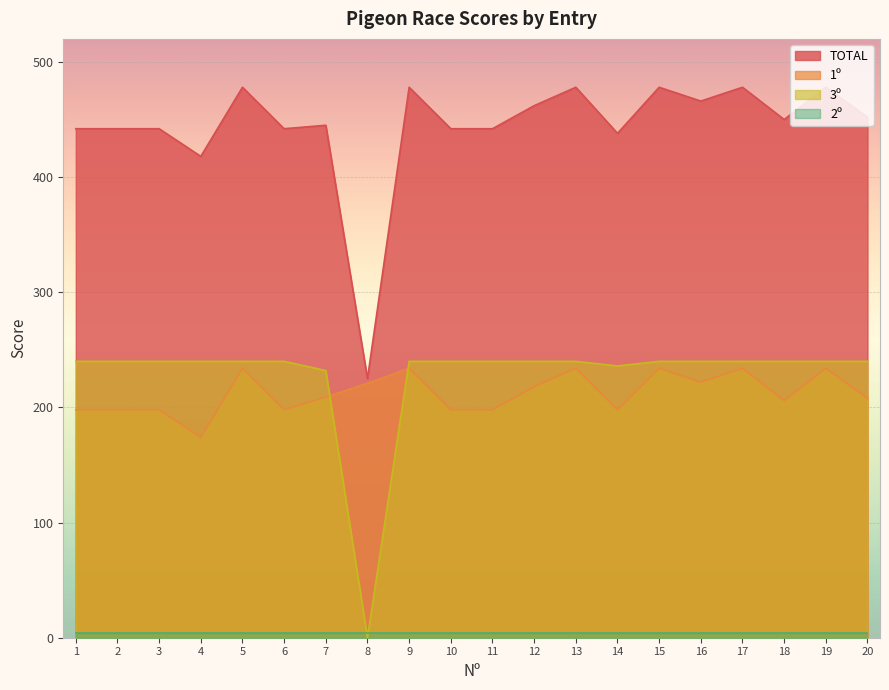

Rank the categories by 3º value from highest to lowest.

1, 2, 3, 4, 5, 6, 9, 10, 11, 12, 13, 15, 16, 17, 18, 19, 20, 14, 7, 8